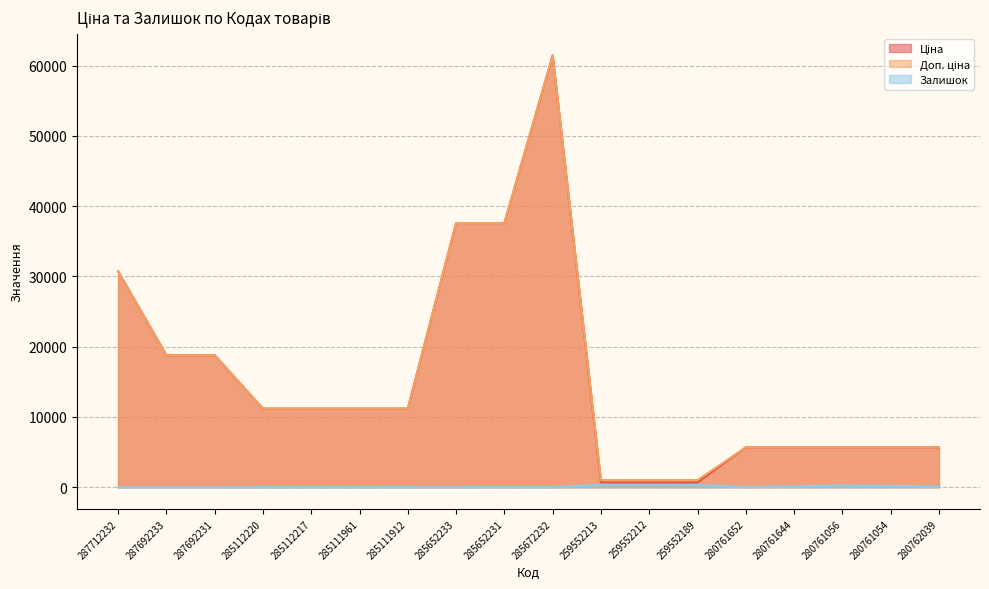

Between 287692233 and 280761056, which series saw the biggest shift?

Ціна